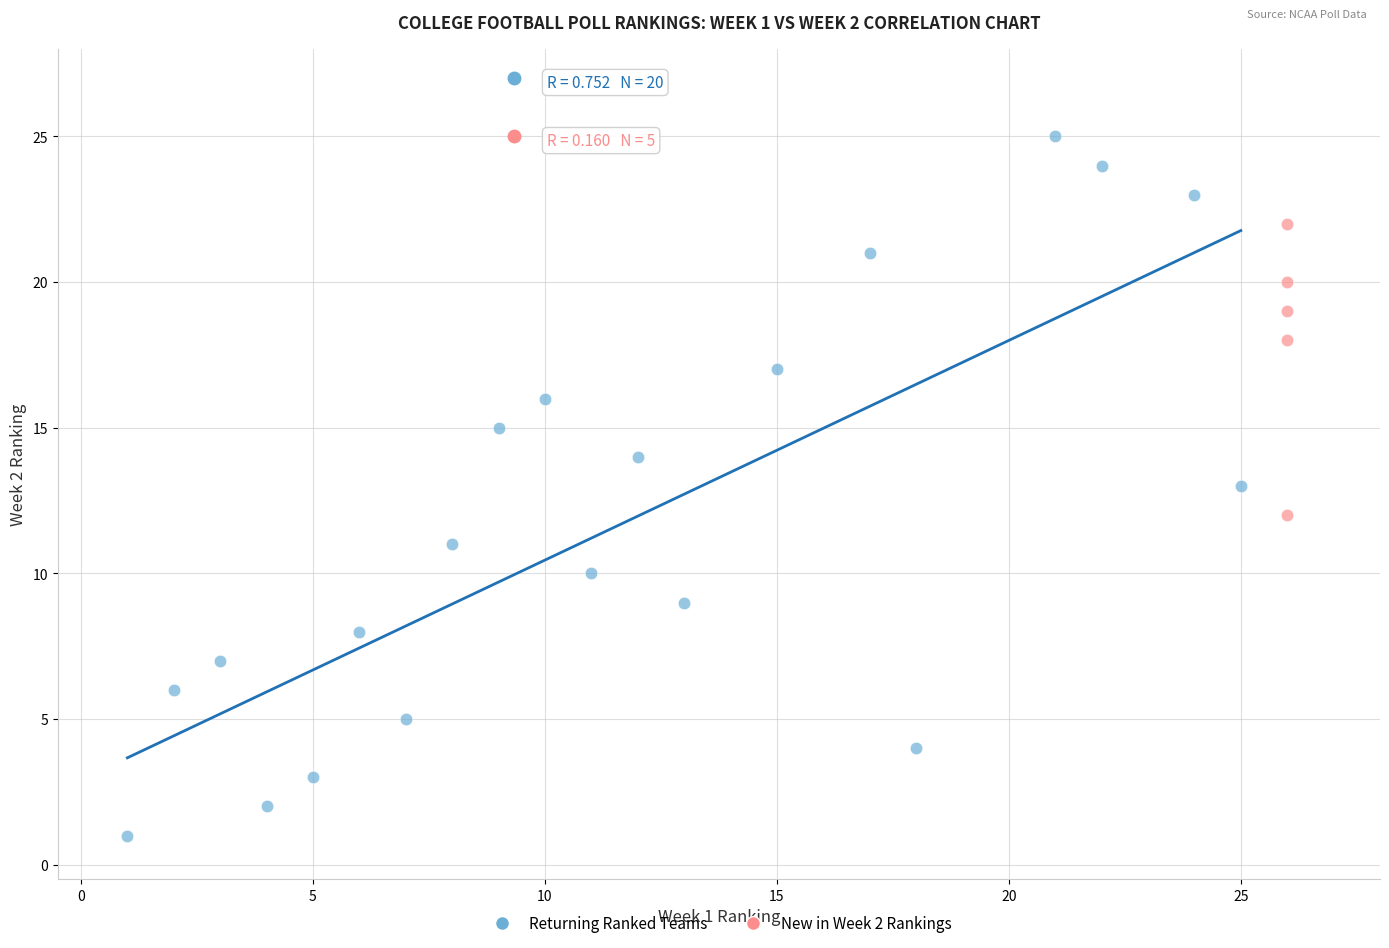

Which series contains the lowest Y value?

Returning Ranked Teams